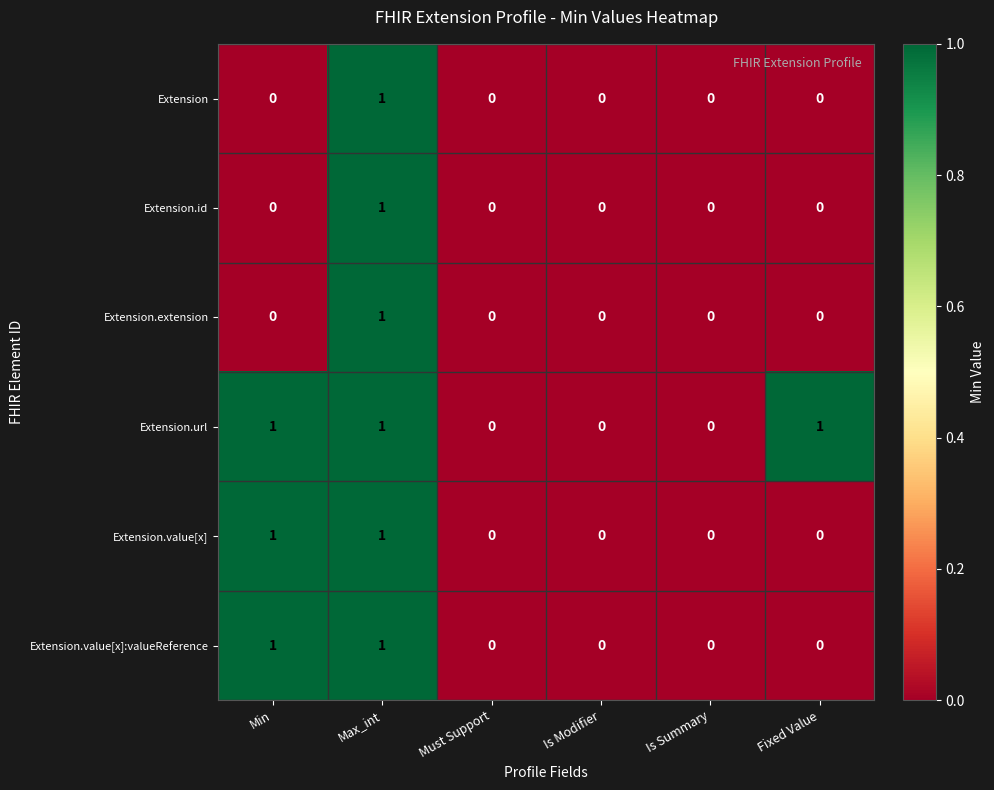

Which series has the largest total across all categories?

Extension.url